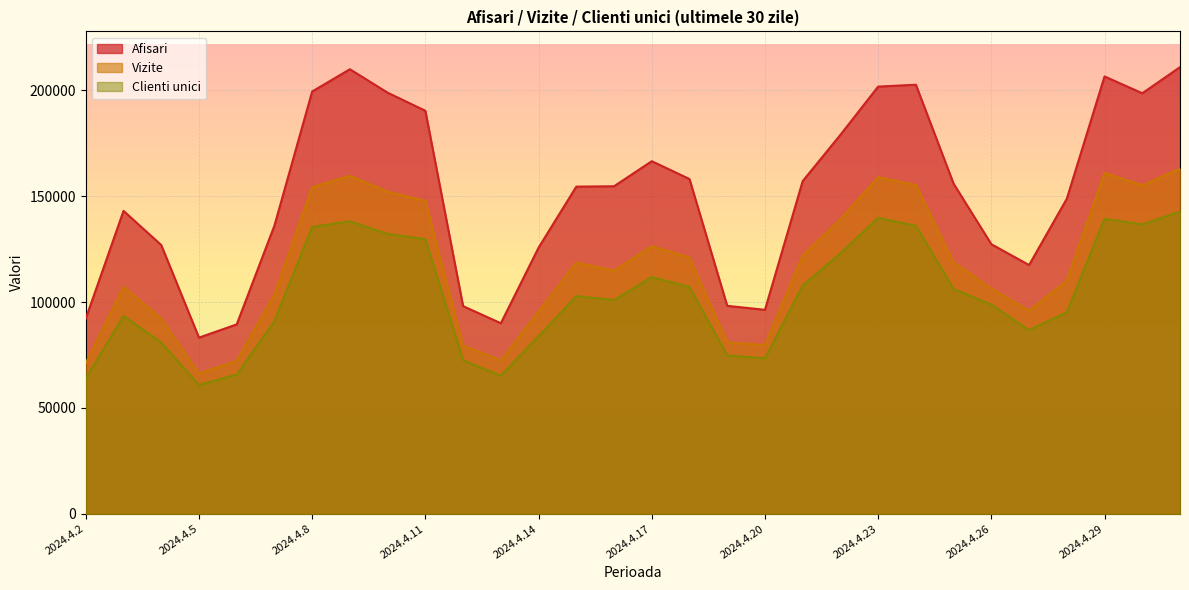

What is the label of the 26th point from the left?

2024.4.27